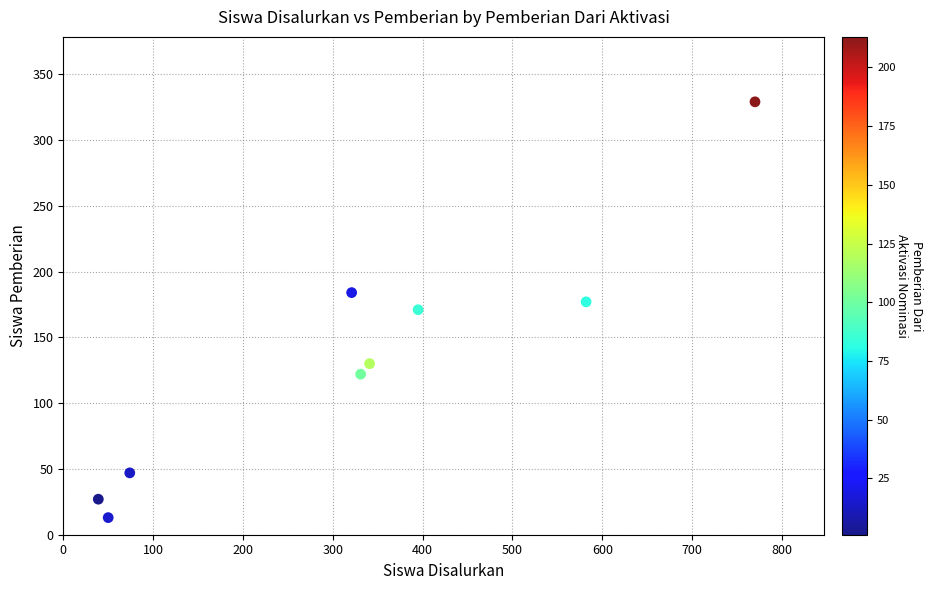

What is the average Y value?

133